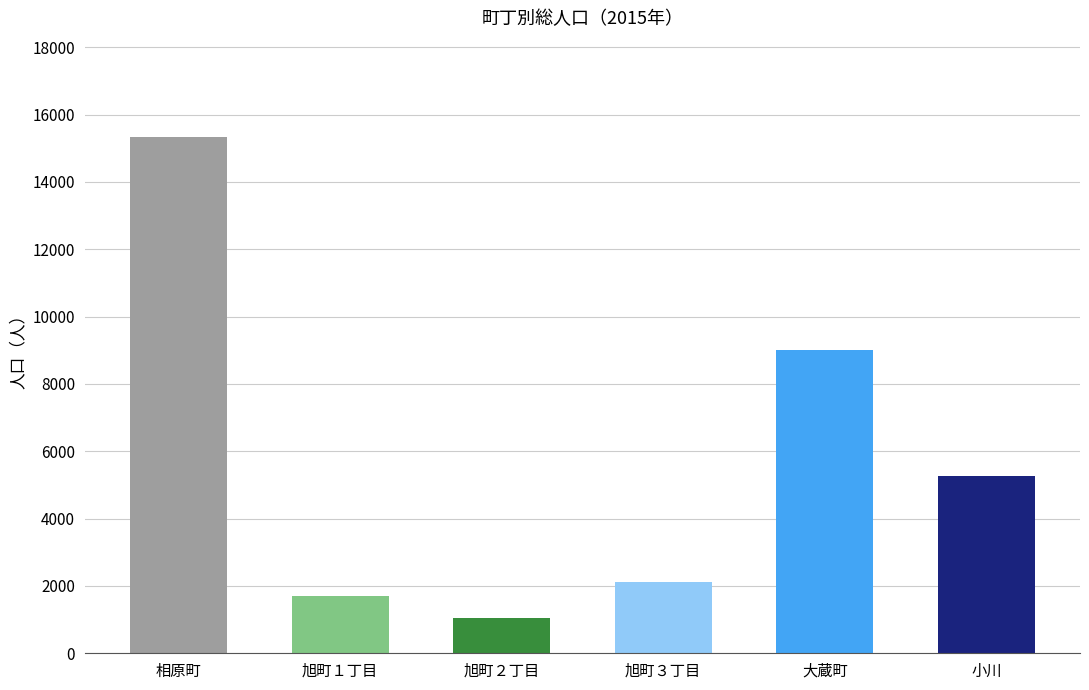

Rank the categories by 0～14歳 value from lowest to highest.

旭町２丁目, 旭町１丁目, 旭町３丁目, 小川, 大蔵町, 相原町